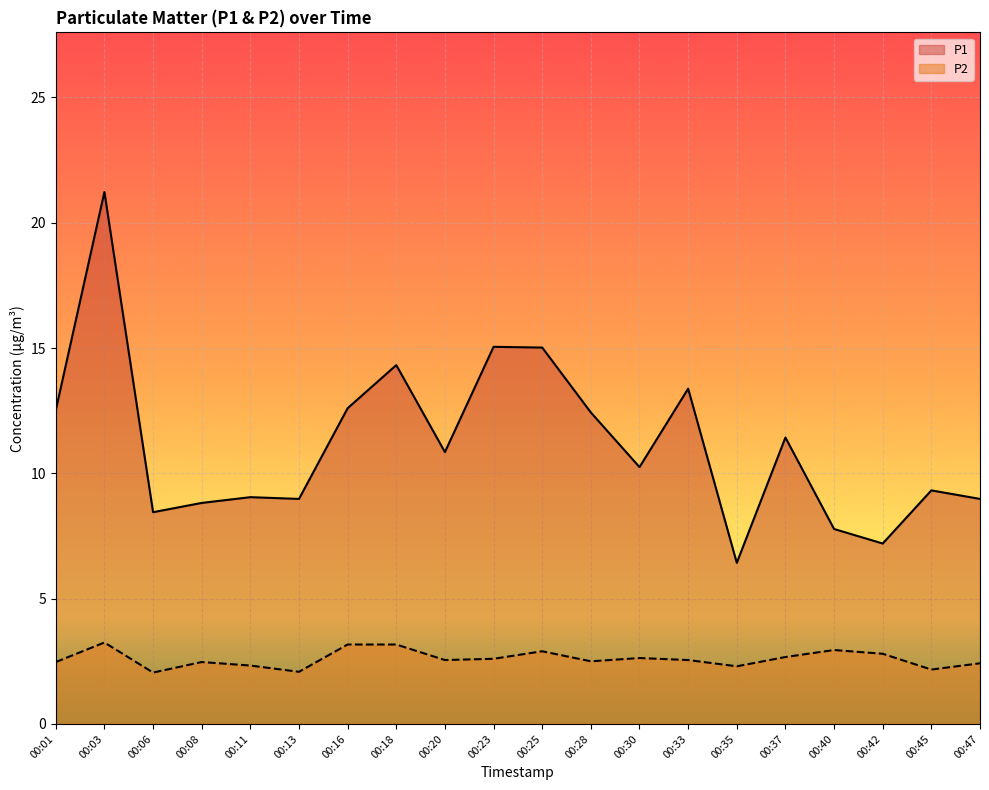

Reading left to right, list all the values displayed in this chart.

P1: 00:01=12.5	00:03=21.2	00:06=8.4	00:08=8.8	00:11=9.1	00:13=9.0	00:16=12.6	00:18=14.3	00:20=10.8	00:23=15.1	00:25=15.0	00:28=12.4	00:30=10.2	00:33=13.4	00:35=6.4	00:37=11.4	00:40=7.8	00:42=7.2	00:45=9.3	00:47=9.0
P2: 00:01=2.5	00:03=3.2	00:06=2.0	00:08=2.5	00:11=2.3	00:13=2.1	00:16=3.2	00:18=3.2	00:20=2.5	00:23=2.6	00:25=2.9	00:28=2.5	00:30=2.6	00:33=2.5	00:35=2.3	00:37=2.7	00:40=3.0	00:42=2.8	00:45=2.2	00:47=2.4